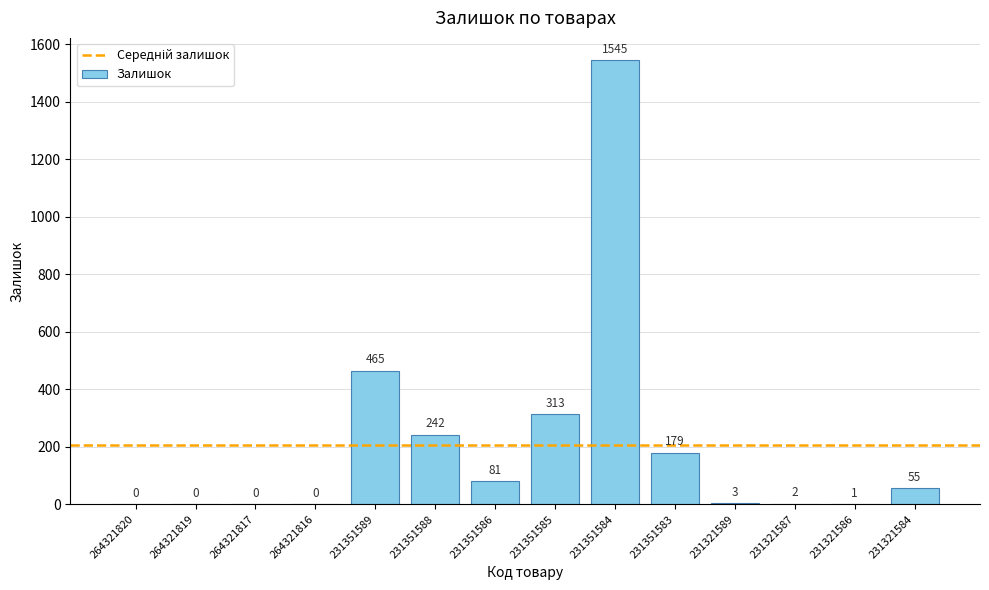

What is the change in value from 231351586 to 231351583?

+98